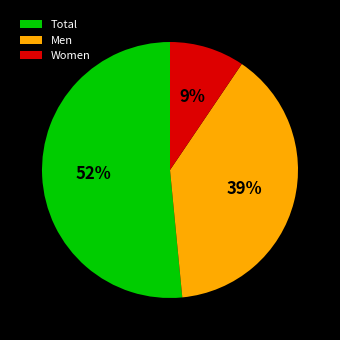

To the nearest percent, what is the combined percentage of Women and Total?

61%